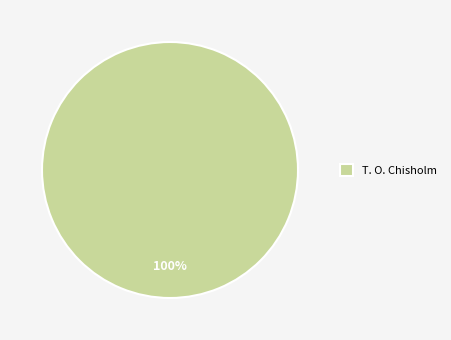

The T. O. Chisholm slice represents 100% of the pie. True or false?

True